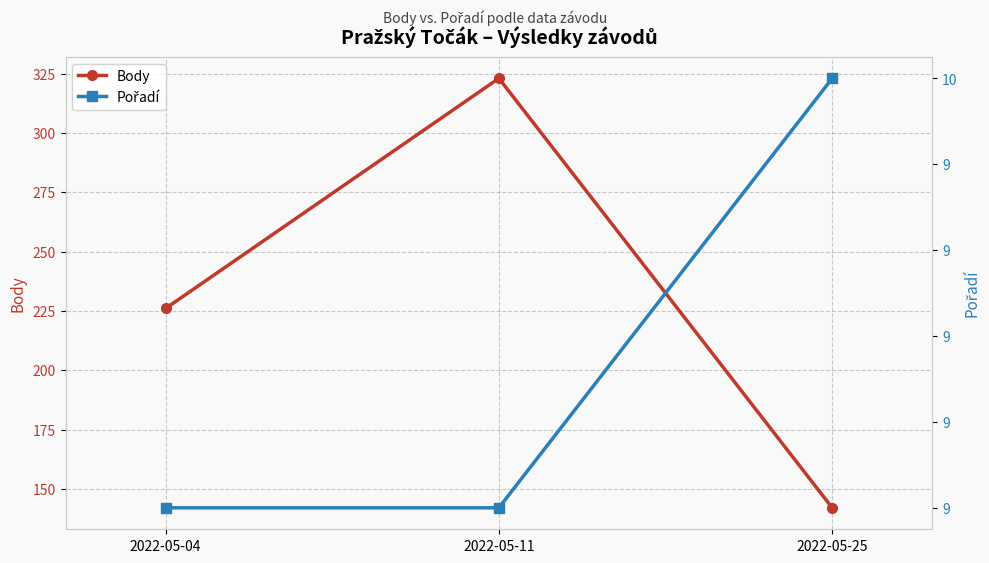

The value of Pořadí at 2022-05-25 is 10. True or false?

True